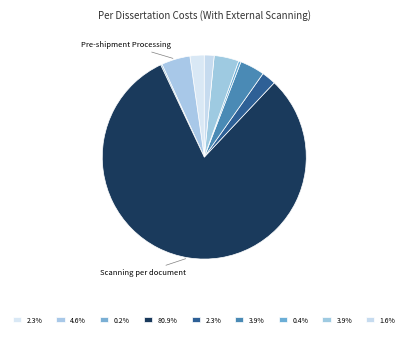

To the nearest percent, what is the difference between the largest and smallest slice percentages?

81%